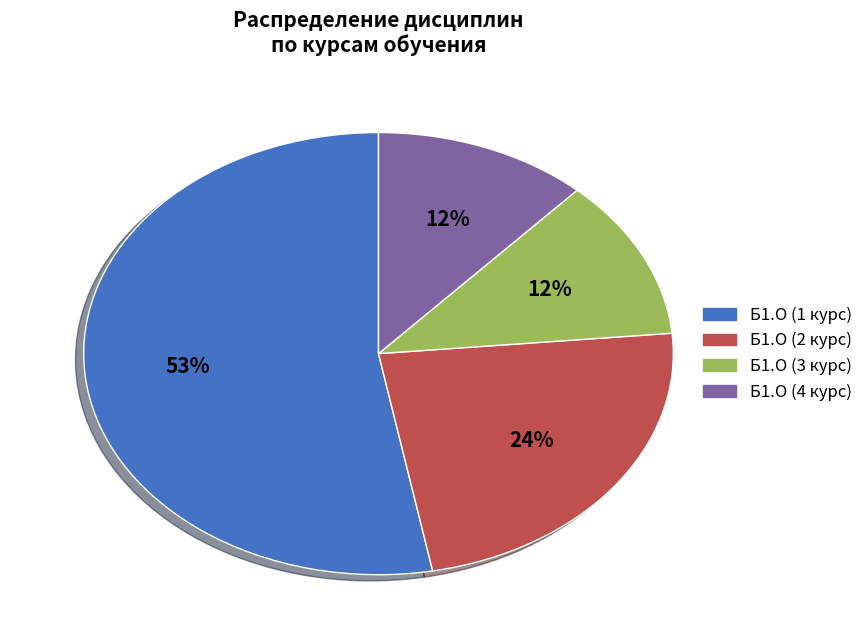

The Б1.О (2 курс) slice represents 24% of the pie. True or false?

True